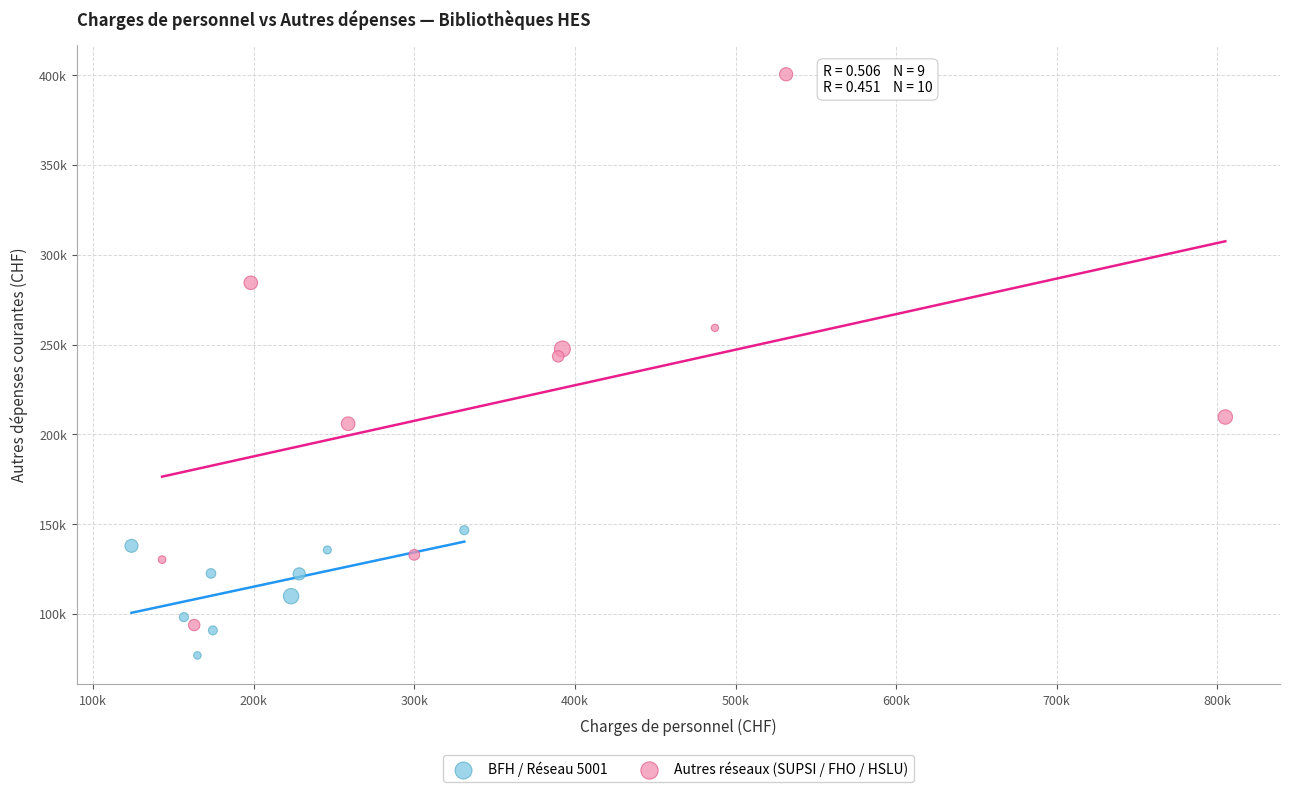

What are all the series names shown in the legend?

BFH / Réseau 5001, Autres réseaux (SUPSI / FHO / HSLU)